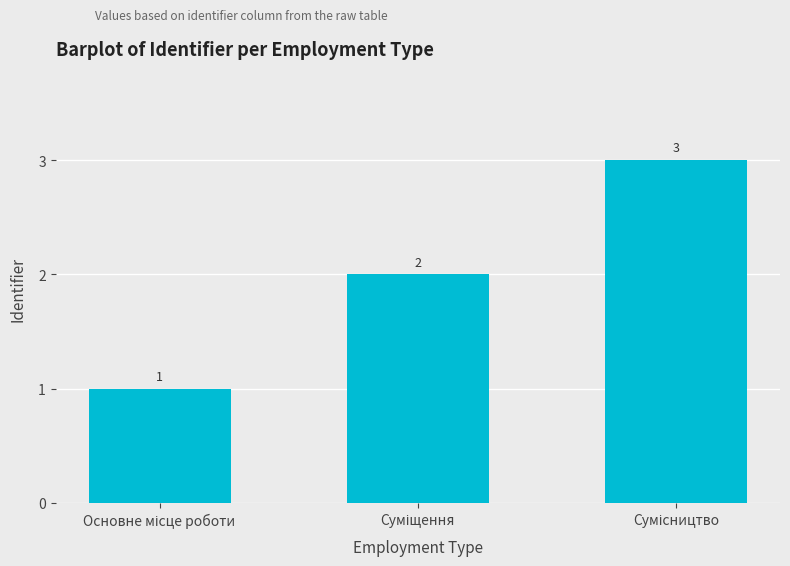

Count the values in the range 1 to 3.

3